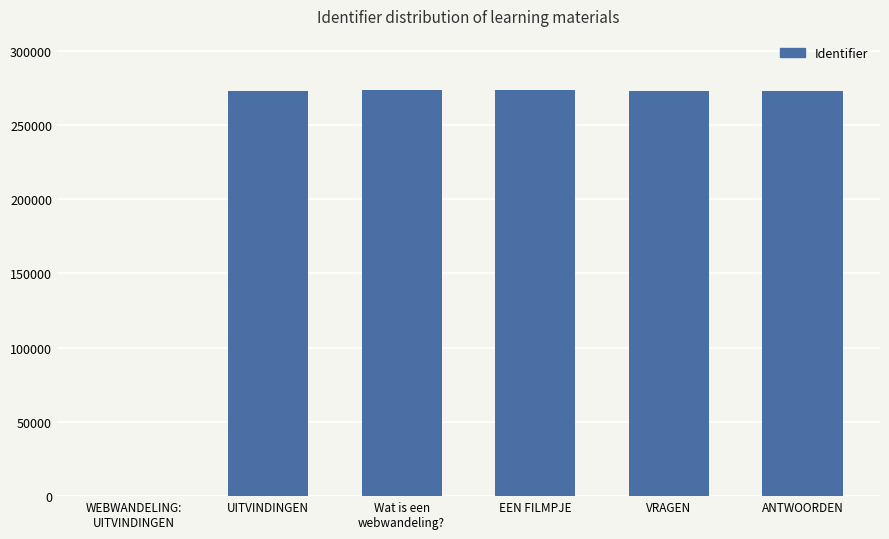

How many values are above zero?

5